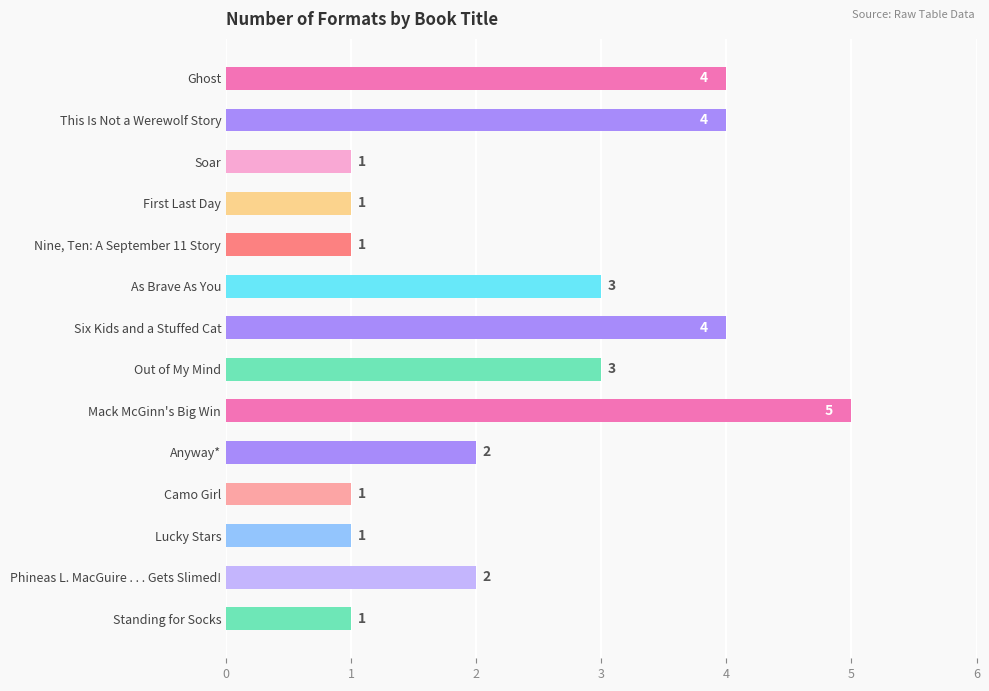

Reading bottom to top, list all the values displayed in this chart.

Standing for Socks=1	Phineas L. MacGuire . . . Gets Slimed!=2	Lucky Stars=1	Camo Girl=1	Anyway*=2	Mack McGinn's Big Win=5	Out of My Mind=3	Six Kids and a Stuffed Cat=4	As Brave As You=3	Nine, Ten: A September 11 Story=1	First Last Day=1	Soar=1	This Is Not a Werewolf Story=4	Ghost=4